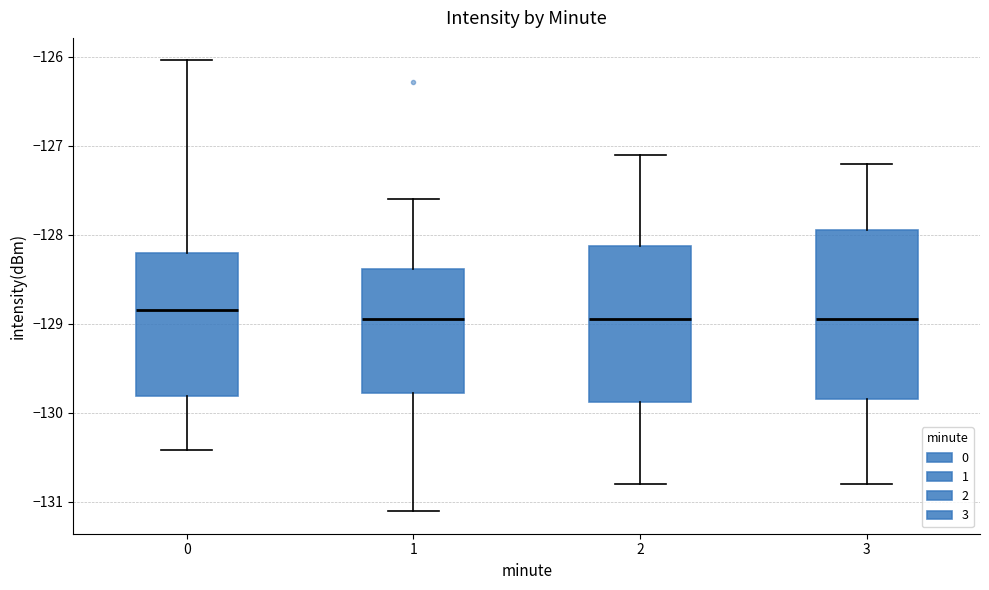

Where does the median line of the box at x = 3 sit on the y-axis? The values are not printed on the chart, so give them approximately, as read against the axis.

-128.9